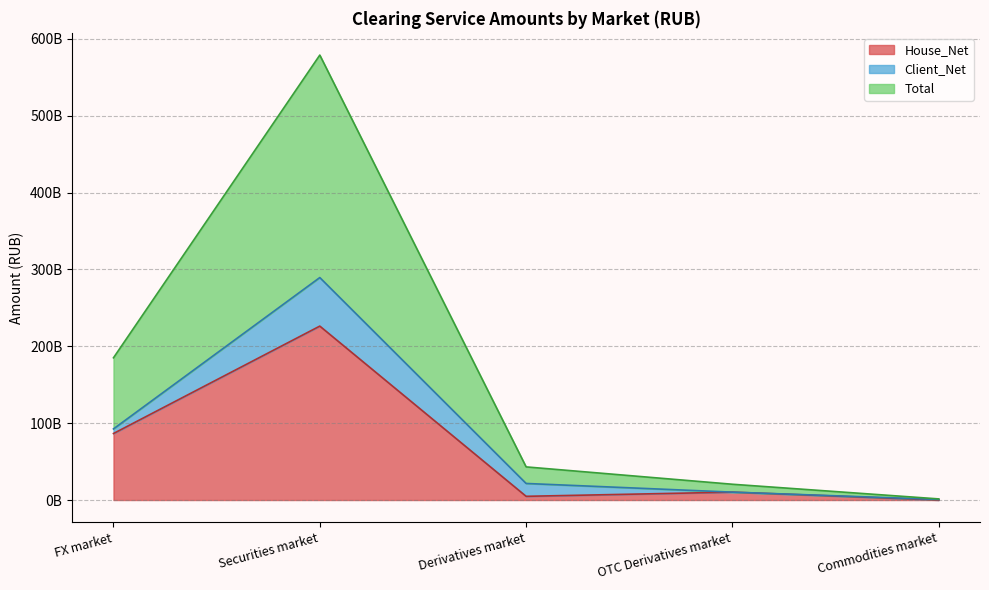

True or false: House_Net has more than 2 interior local peaks.

False